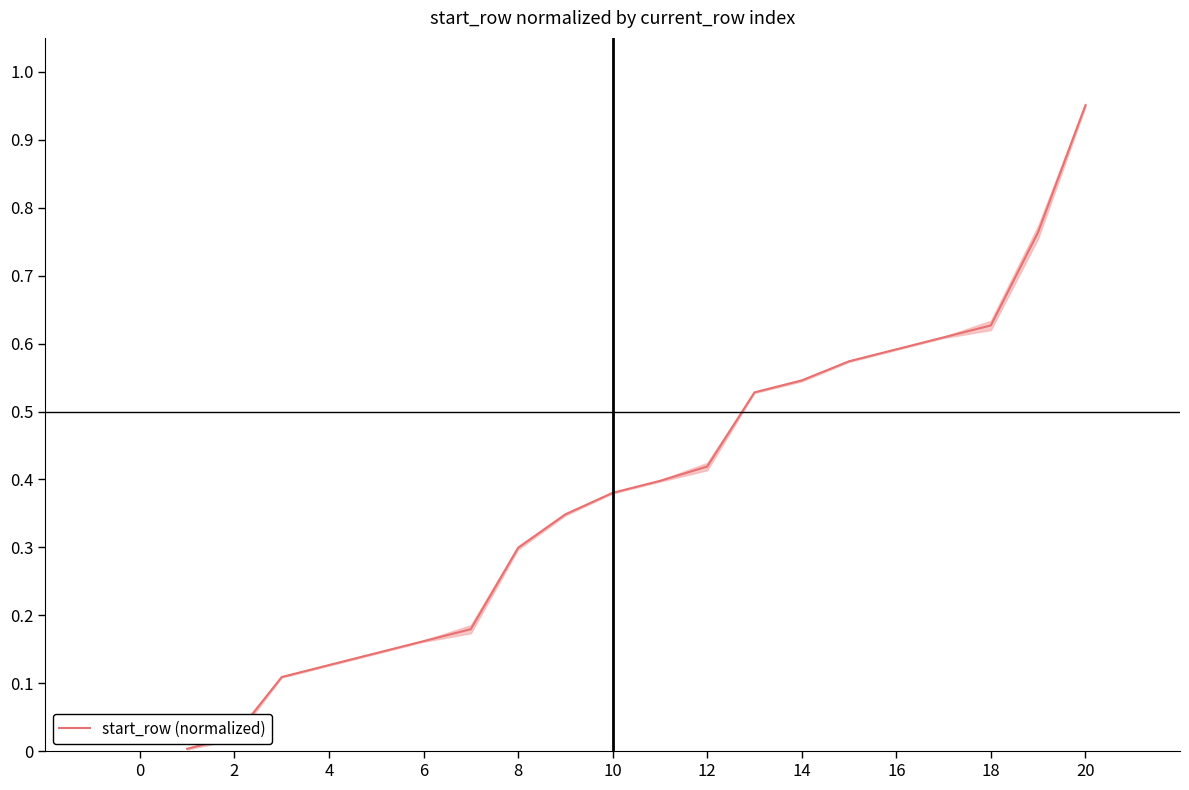

The value of start_row (normalized) at 12 is 0.7. True or false?

False